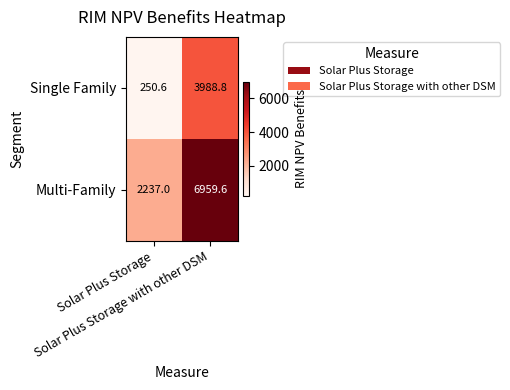

Between Solar Plus Storage and Solar Plus Storage with other DSM, which series saw the biggest shift?

Multi-Family